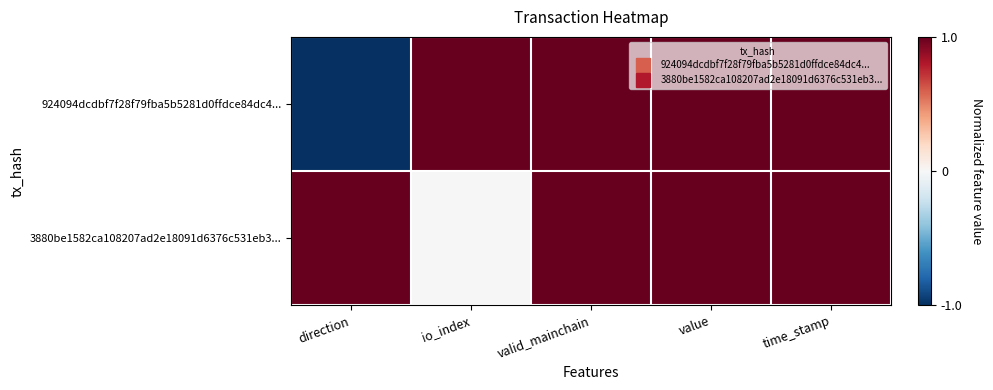

List the series in order of their peak value, lowest first.

924094dcdbf7f28f79fba5b5281d0ffdce84dc4..., 3880be1582ca108207ad2e18091d6376c531eb3...